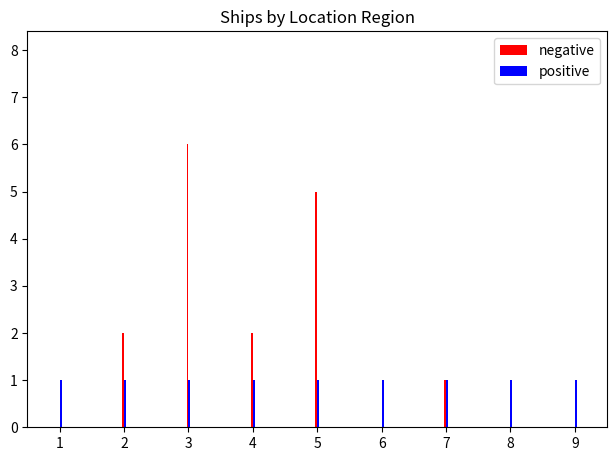

Reading left to right, extract all data points from this chart.

negative: 1=0	2=2	3=6	4=2	5=5	6=0	7=1	8=0	9=0
positive: 1=1	2=1	3=1	4=1	5=1	6=1	7=1	8=1	9=1